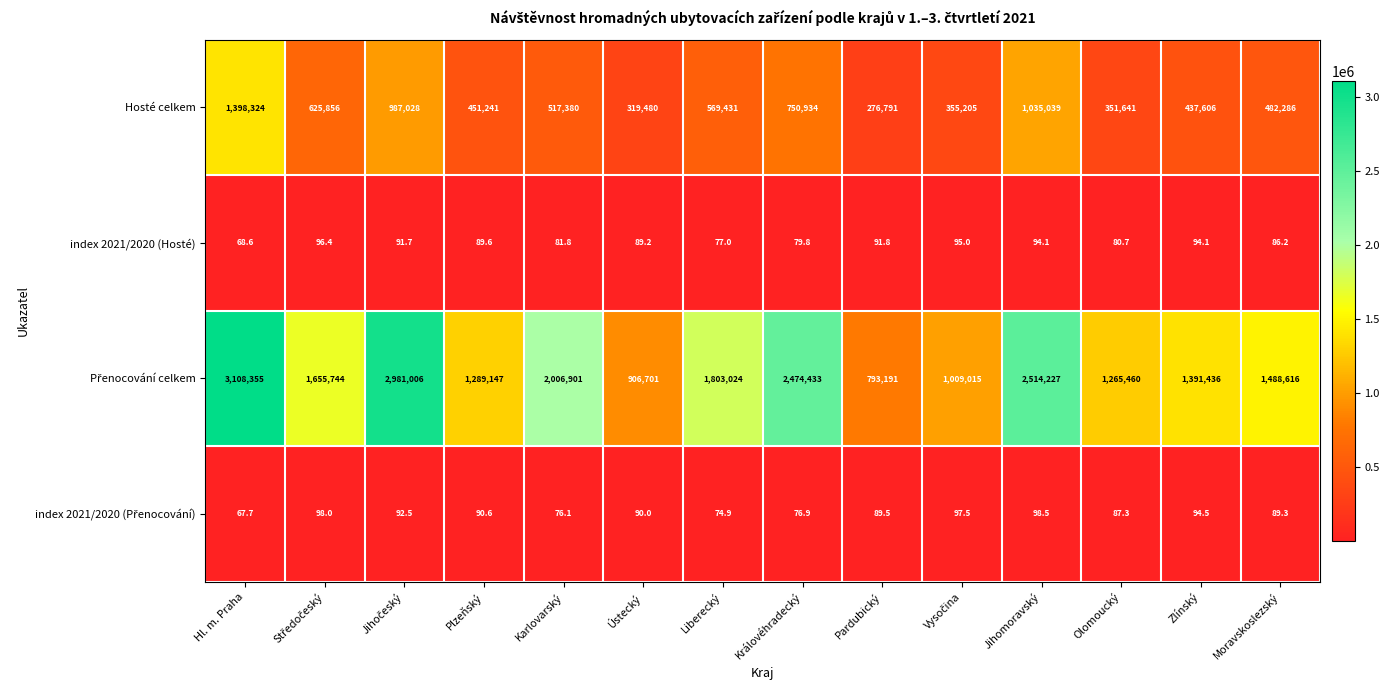

What is the total value across all series at Moravskoslezský?

1971077.5